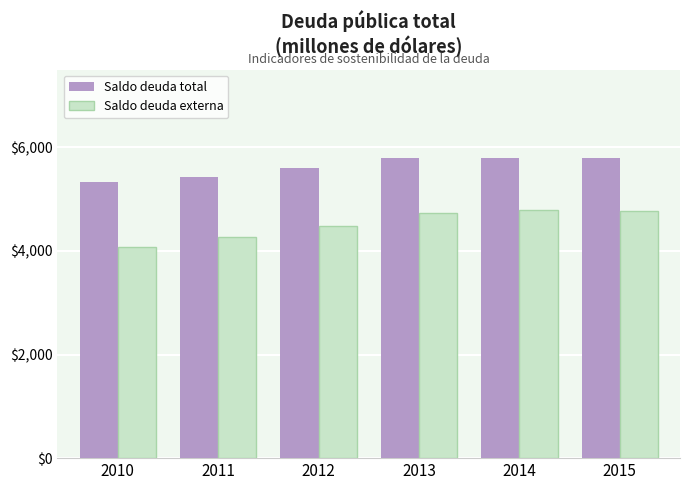

What is the smallest value displayed?

4068.2